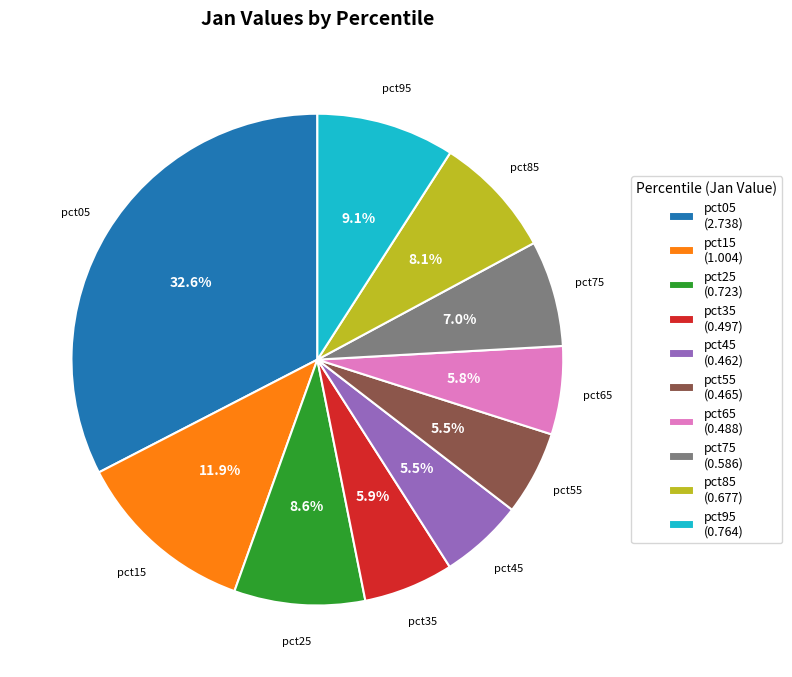

To the nearest percent, what is the combined percentage of pct45 and pct65?

11%